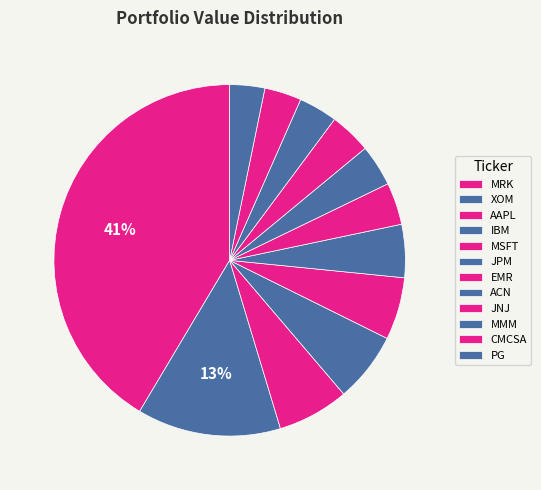

Does JNJ account for over 50% of the chart?

No